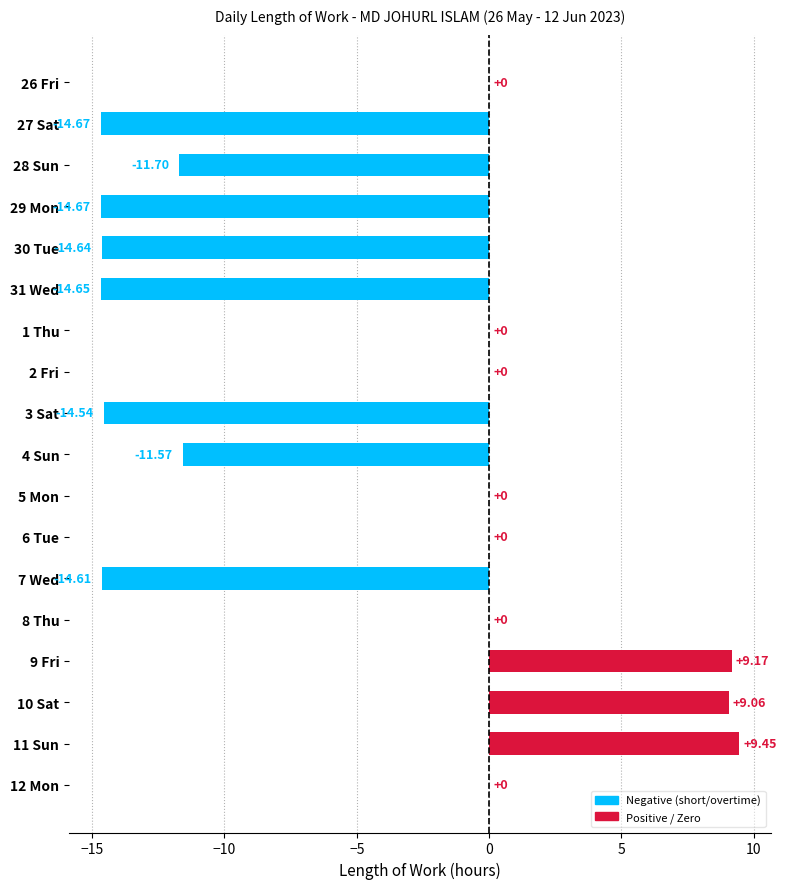

Which has a higher value, 31 Wed or 10 Sat?

10 Sat